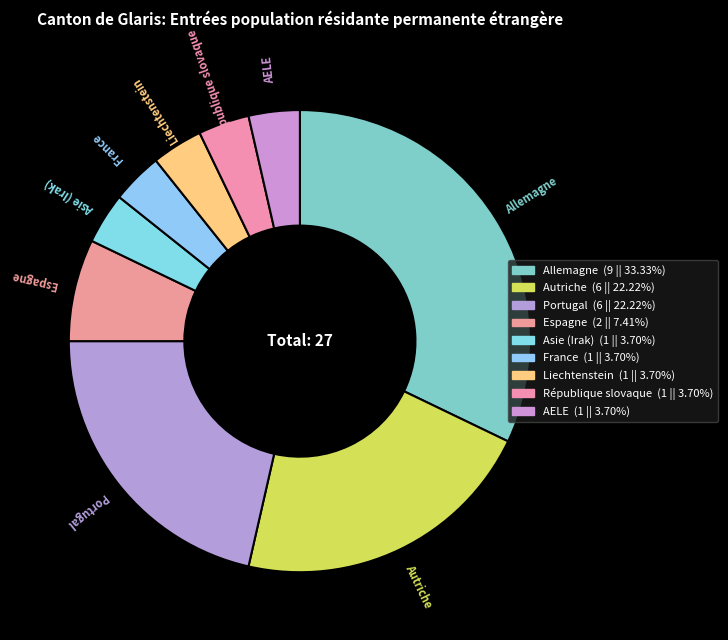

To the nearest percent, what is the combined percentage of Asie (Irak) and République slovaque?

7%